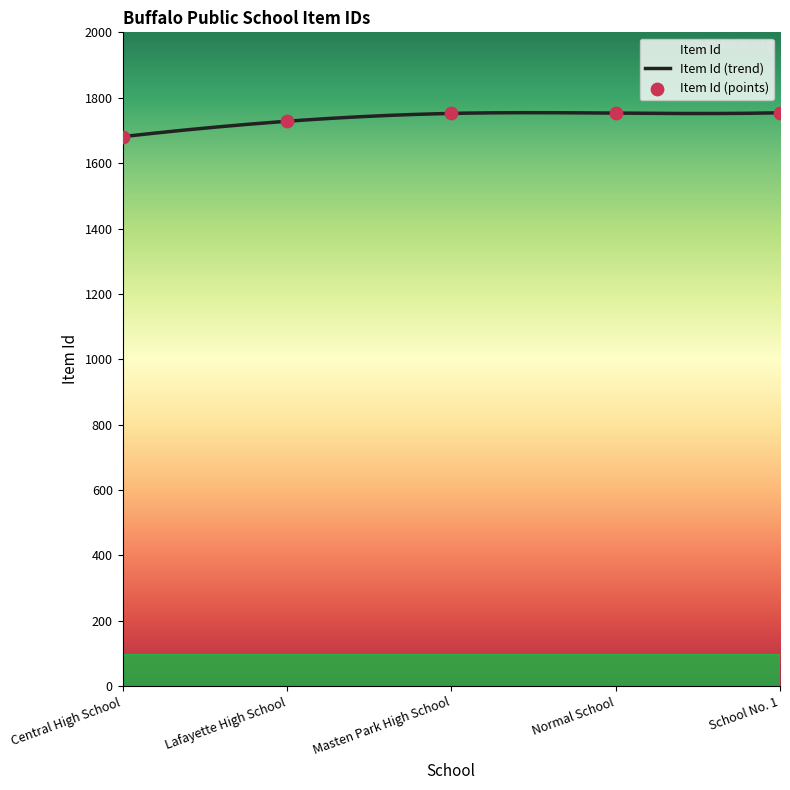

What is the change in value from Masten Park High School to School No. 1?

+2